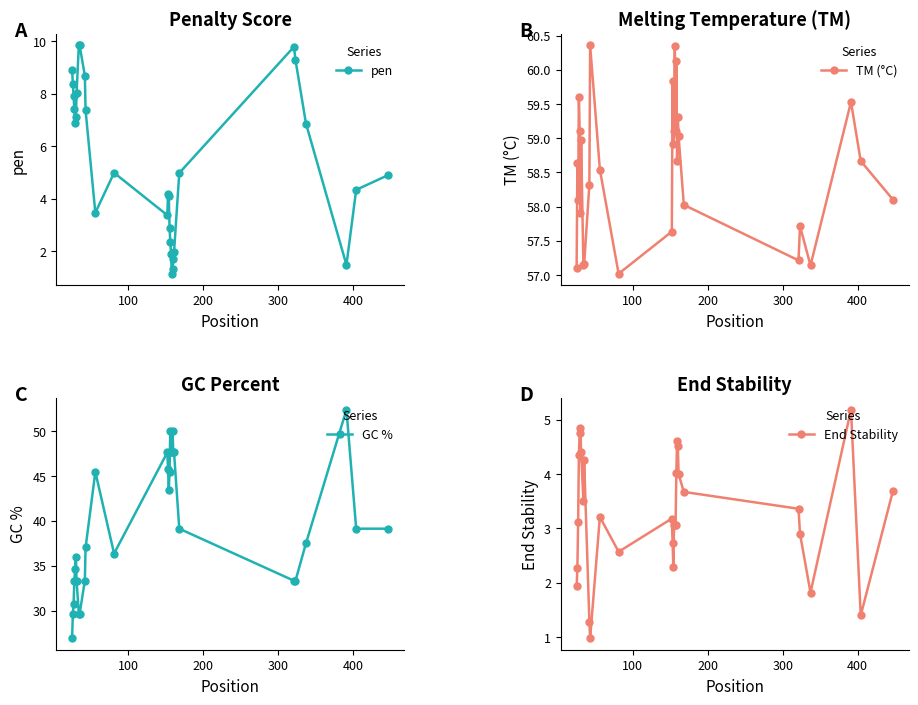

Which series has the largest total across all categories?

TM (°C)